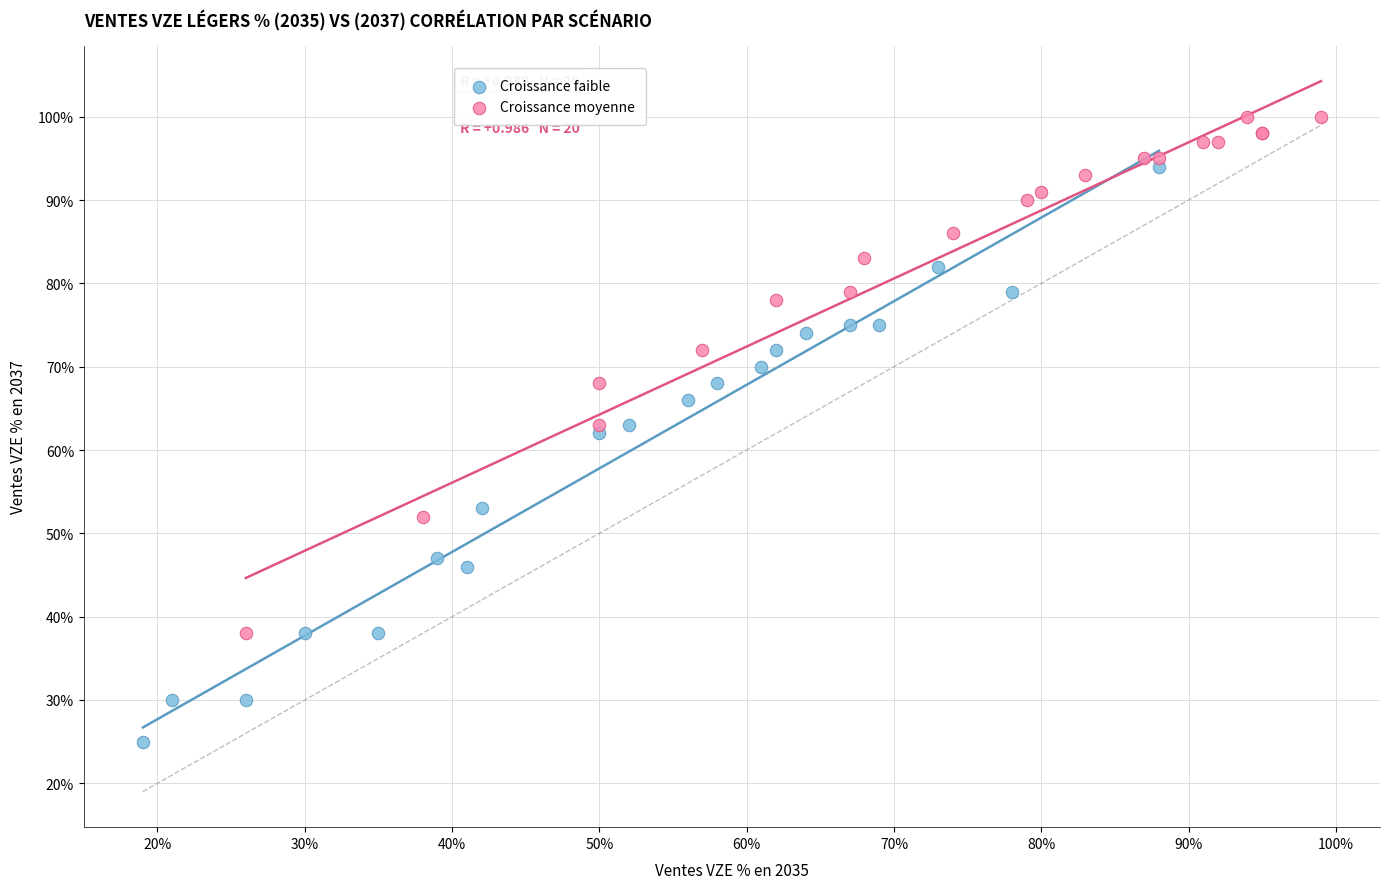

Which series contains the highest Y value?

Croissance moyenne